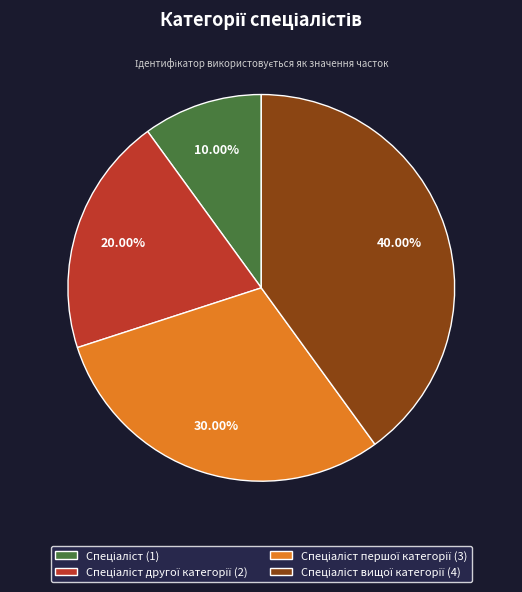

To the nearest percent, what is the average slice percentage?

25%